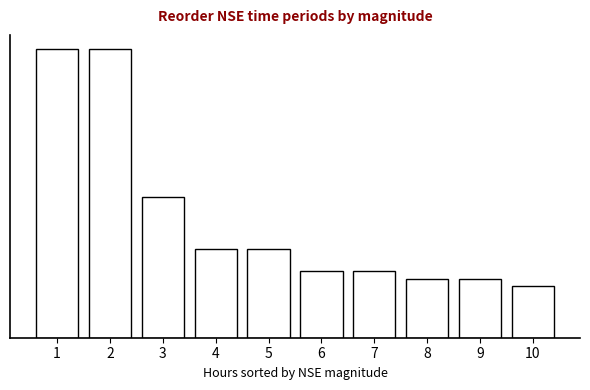

Are the bars horizontal?

No